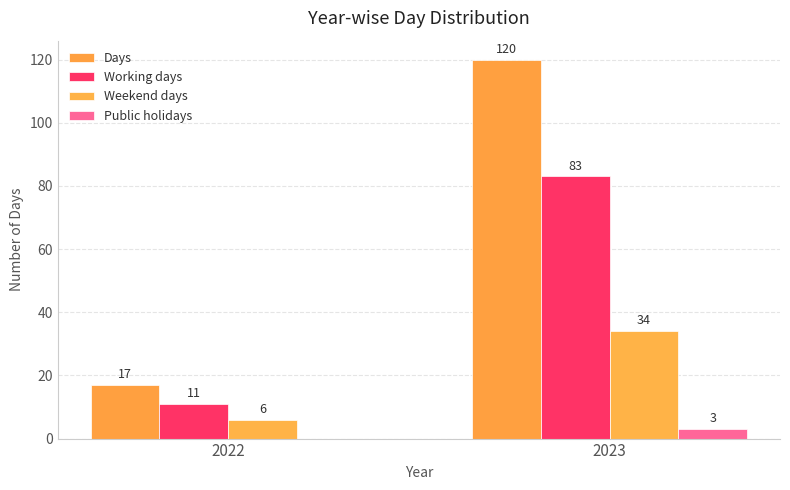

Are the bars horizontal?

No